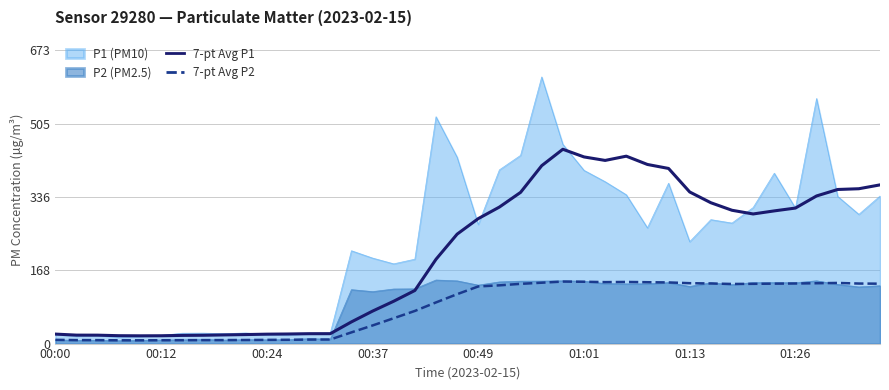

Between 16 and 13, which is larger?

16